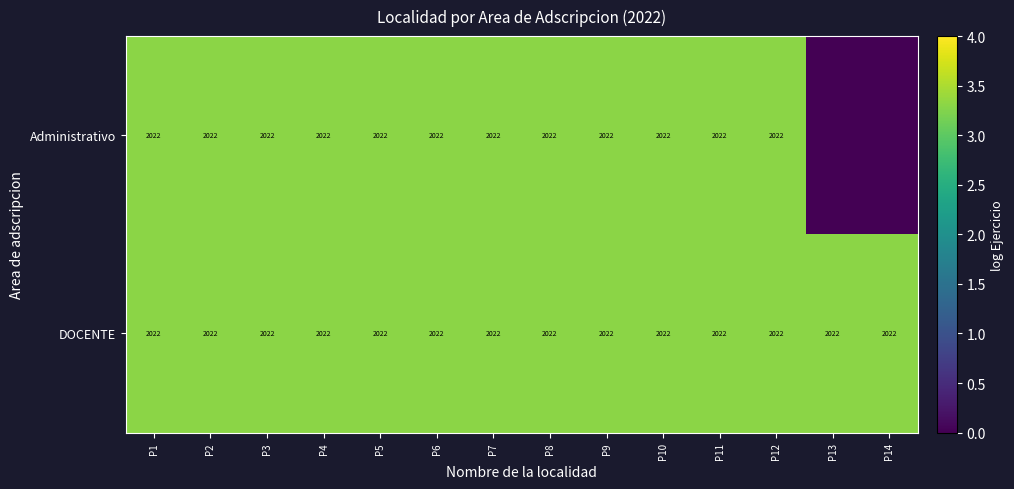

The Administrativo series shows 2743 at P3. True or false?

False